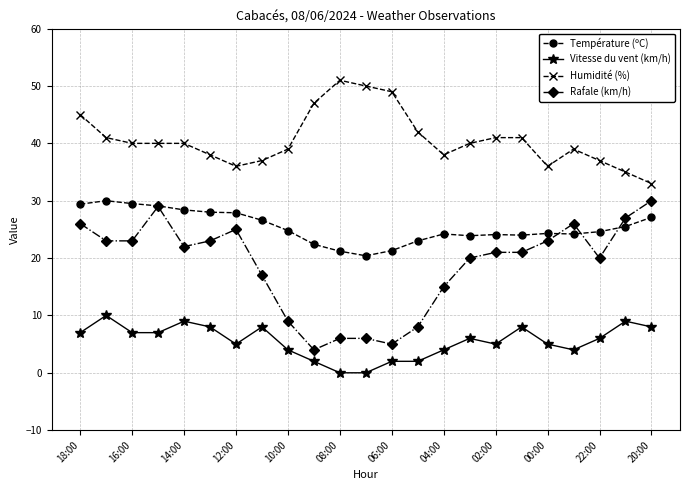

What is the value of the Température (ºC) point at the 7th from the left?

27.9